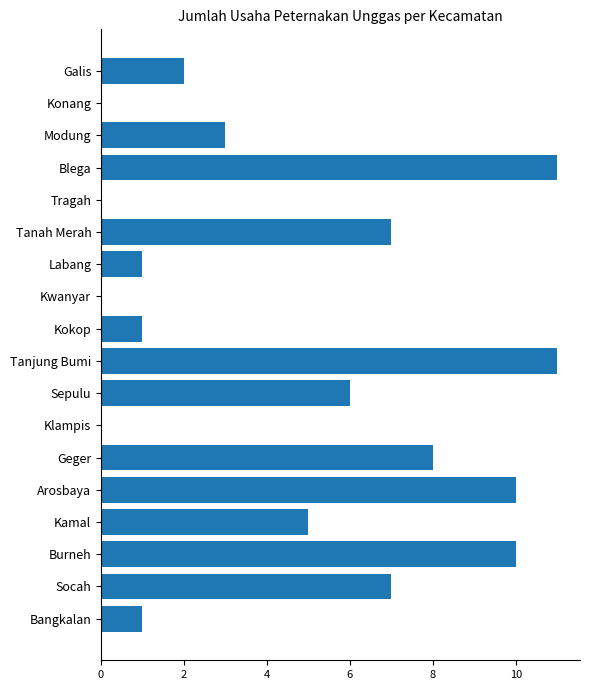

Reading top to bottom, what are all the values shown in this chart?

Galis=2	Konang=0	Modung=3	Blega=11	Tragah=0	Tanah Merah=7	Labang=1	Kwanyar=0	Kokop=1	Tanjung Bumi=11	Sepulu=6	Klampis=0	Geger=8	Arosbaya=10	Kamal=5	Burneh=10	Socah=7	Bangkalan=1